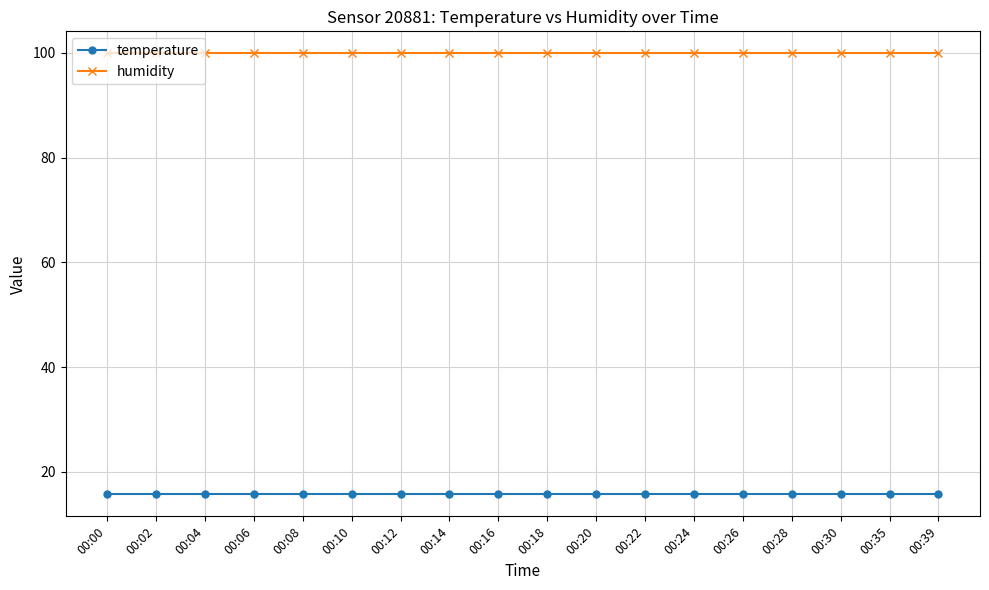

What is the lowest value of the humidity series?

99.9